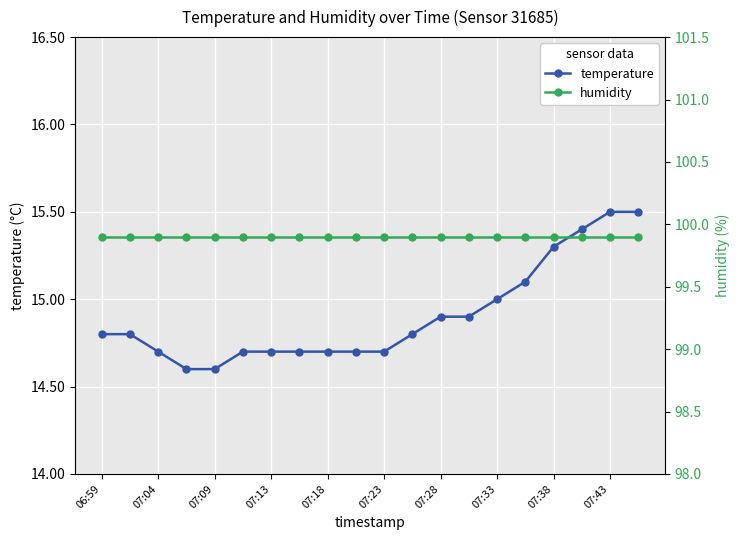

True or false: humidity and temperature intersect in this chart.

False